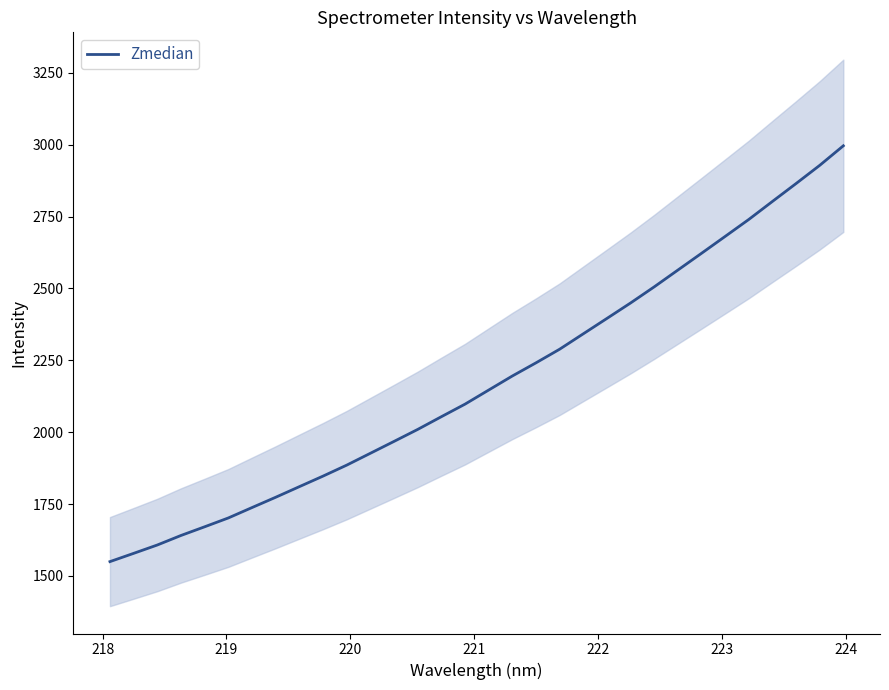

What is the highest value of the Zmedian series?

2995.9